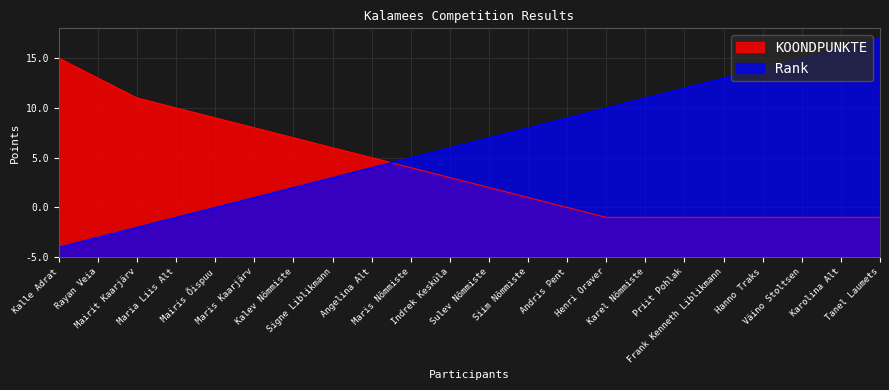

At Andris Pent, list the series in order from largest to smallest.

Rank, KOONDPUNKTE